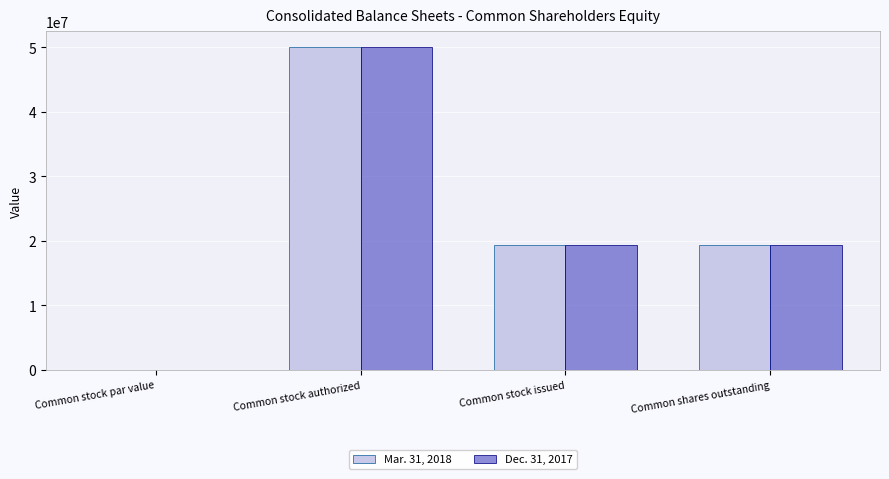

At which category is the sum across all series the highest?

Common stock authorized